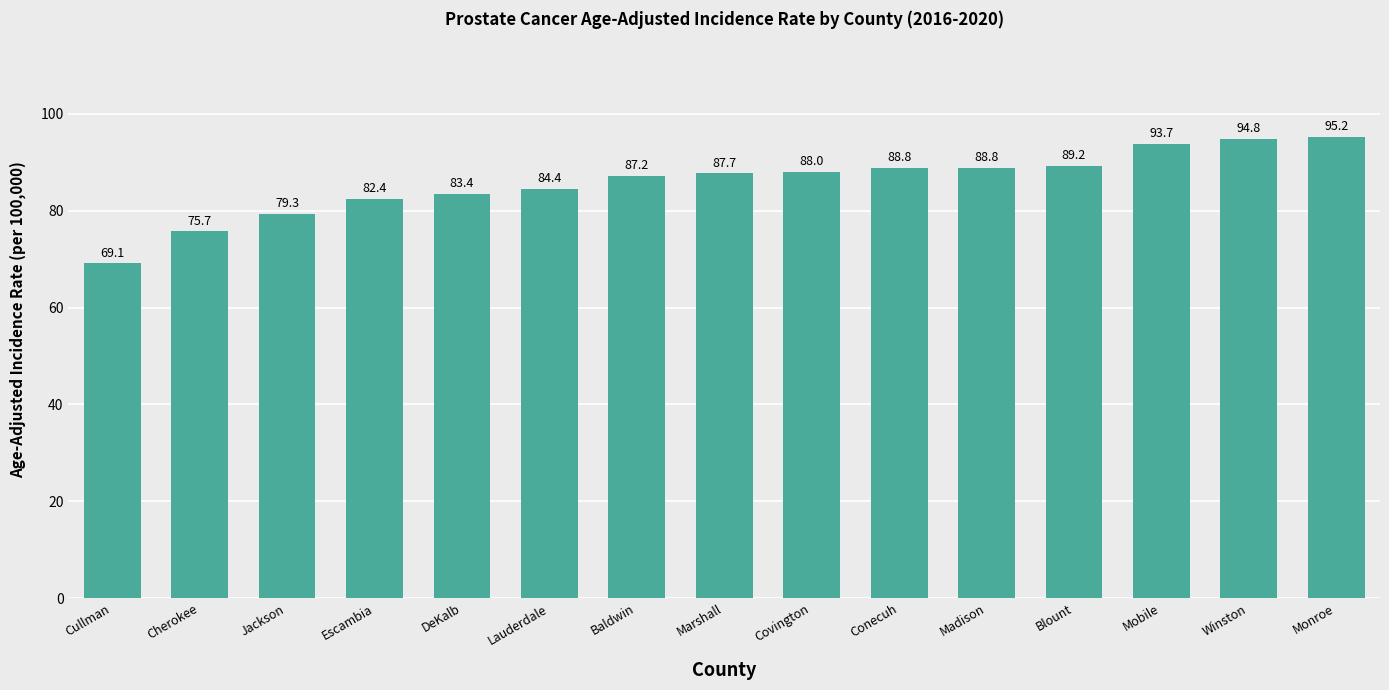

What is the approximate value at DeKalb?

83.4